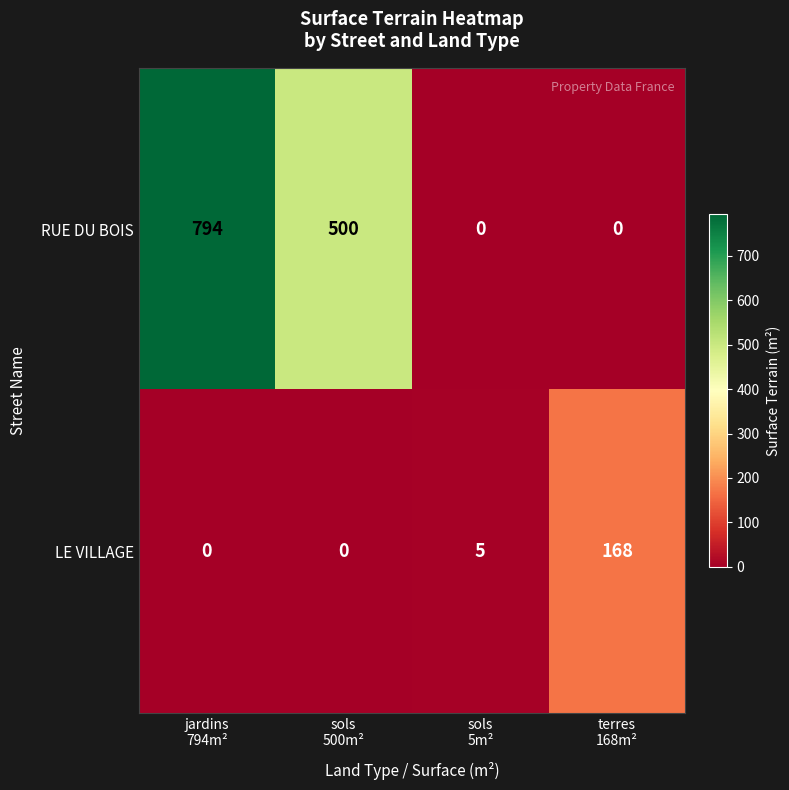

List the series in order of their overall mean, highest first.

RUE DU BOIS, LE VILLAGE